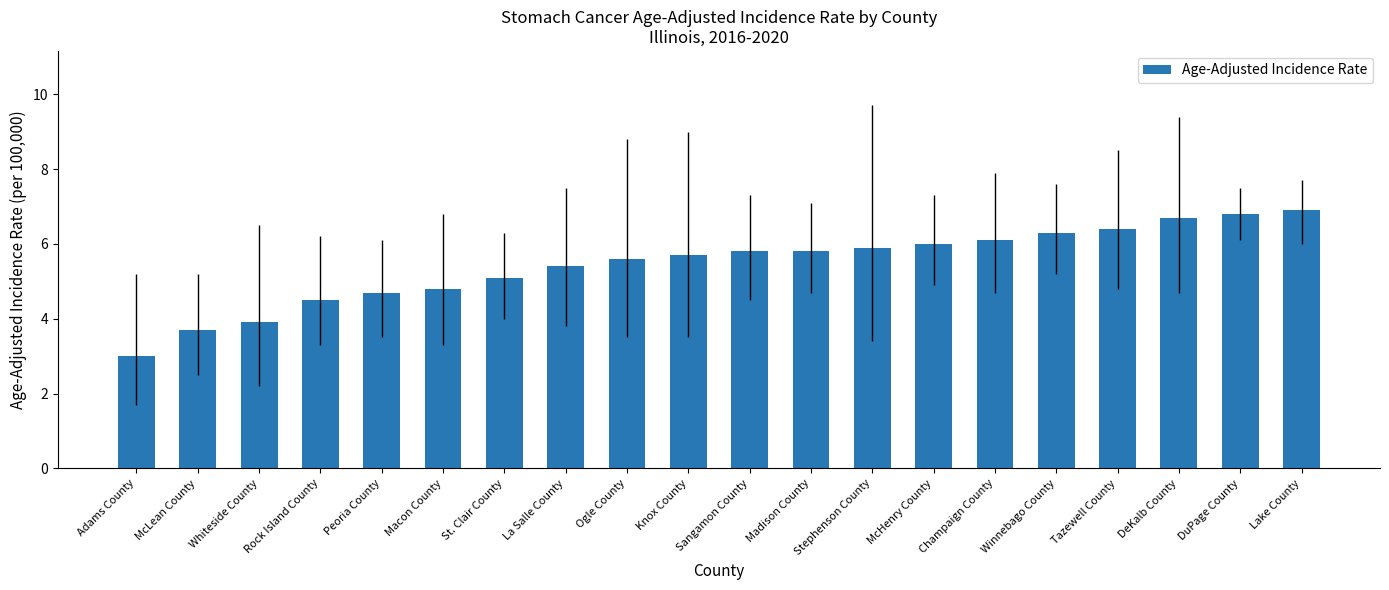

Approximately how many times larger is the value at Peoria County compared to Sangamon County?

0.8